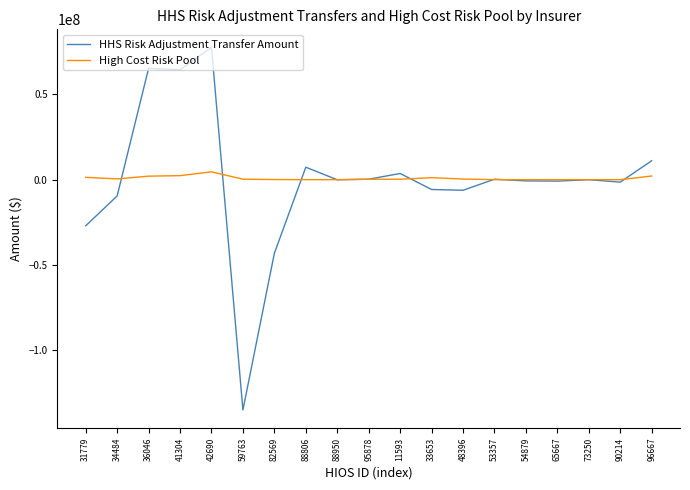

Which series has the largest range (max minus min)?

HHS Risk Adjustment Transfer Amount